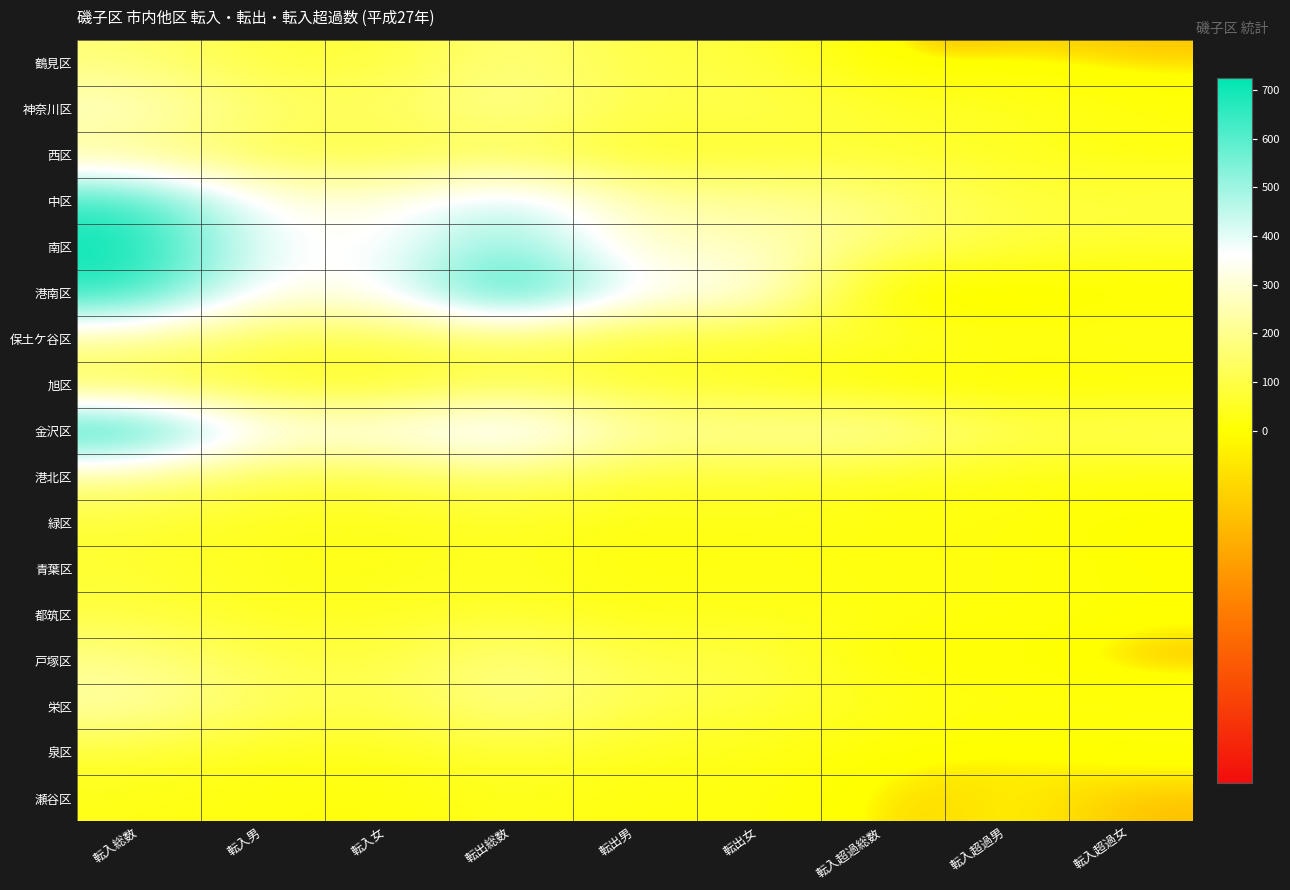

Reading left to right, list all the values displayed in this chart.

鶴見区: 転入総数=168	転入男=86	転入女=82	転出総数=185	転出男=93	転出女=92	転入超過総数=-17	転入超過男=-7	転入超過女=-10
神奈川区: 転入総数=296	転入男=156	転入女=140	転出総数=226	転出男=103	転出女=123	転入超過総数=70	転入超過男=53	転入超過女=17
西区: 転入総数=188	転入男=104	転入女=84	転出総数=118	転出男=54	転出女=64	転入超過総数=70	転入超過男=50	転入超過女=20
中区: 転入総数=652	転入男=330	転入女=322	転出総数=469	転出男=245	転出女=224	転入超過総数=183	転入超過男=85	転入超過女=98
南区: 転入総数=714	転入男=368	転入女=346	転出総数=553	転出男=270	転出女=283	転入超過総数=161	転入超過男=98	転入超過女=63
港南区: 転入総数=681	転入男=330	転入女=351	転出総数=724	転出男=364	転出女=360	転入超過総数=-43	転入超過男=-34	転入超過女=-9
保土ケ谷区: 転入総数=230	転入男=115	転入女=115	転出総数=146	転出男=78	転出女=68	転入超過総数=84	転入超過男=37	転入超過女=47
旭区: 転入総数=87	転入男=48	転入女=39	転出総数=106	転出男=59	転出女=47	転入超過総数=-19	転入超過男=-11	転入超過女=-8
金沢区: 転入総数=723	転入男=365	転入女=358	転出総数=464	転出男=241	転出女=223	転入超過総数=259	転入超過男=124	転入超過女=135
港北区: 転入総数=211	転入男=104	転入女=107	転出総数=163	転出男=78	転出女=85	転入超過総数=48	転入超過男=26	転入超過女=22
緑区: 転入総数=76	転入男=41	転入女=35	転出総数=58	転出男=22	転出女=36	転入超過総数=18	転入超過男=19	転入超過女=-1
青葉区: 転入総数=72	転入男=38	転入女=34	転出総数=50	転出男=20	転出女=30	転入超過総数=22	転入超過男=18	転入超過女=4
都筑区: 転入総数=93	転入男=45	転入女=48	転出総数=70	転出男=28	転出女=42	転入超過総数=23	転入超過男=17	転入超過女=6
戸塚区: 転入総数=200	転入男=106	転入女=94	転出総数=205	転出男=94	転出女=111	転入超過総数=-5	転入超過男=12	転入超過女=-17
栄区: 転入総数=247	転入男=138	転入女=109	転出総数=202	転出男=117	転出女=85	転入超過総数=45	転入超過男=21	転入超過女=24
泉区: 転入総数=76	転入男=37	転入女=39	転出総数=77	転出男=42	転出女=35	転入超過総数=-1	転入超過男=-5	転入超過女=4
瀬谷区: 転入総数=34	転入男=20	転入女=14	転出総数=45	転出男=20	転出女=25	転入超過総数=-11	転入超過男=0	転入超過女=-11